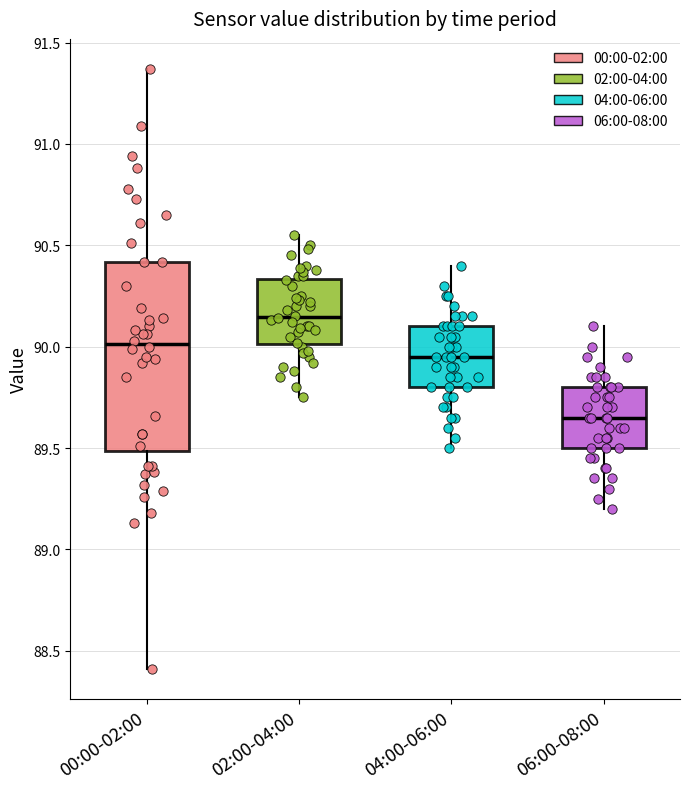

Reading left to right, read every box against the y-axis: the position of its median line, the range the box covers, and the ends of its whiskers. The values are not printed on the chart, so give them approximately, as read against the axis.

00:00-02:00: median 90.00, box 89.50 to 90.40, whiskers 88.40 to 91.35
02:00-04:00: median 90.15, box 90.00 to 90.35, whiskers 89.75 to 90.55
04:00-06:00: median 89.95, box 89.80 to 90.10, whiskers 89.50 to 90.40
06:00-08:00: median 89.65, box 89.50 to 89.80, whiskers 89.20 to 90.10